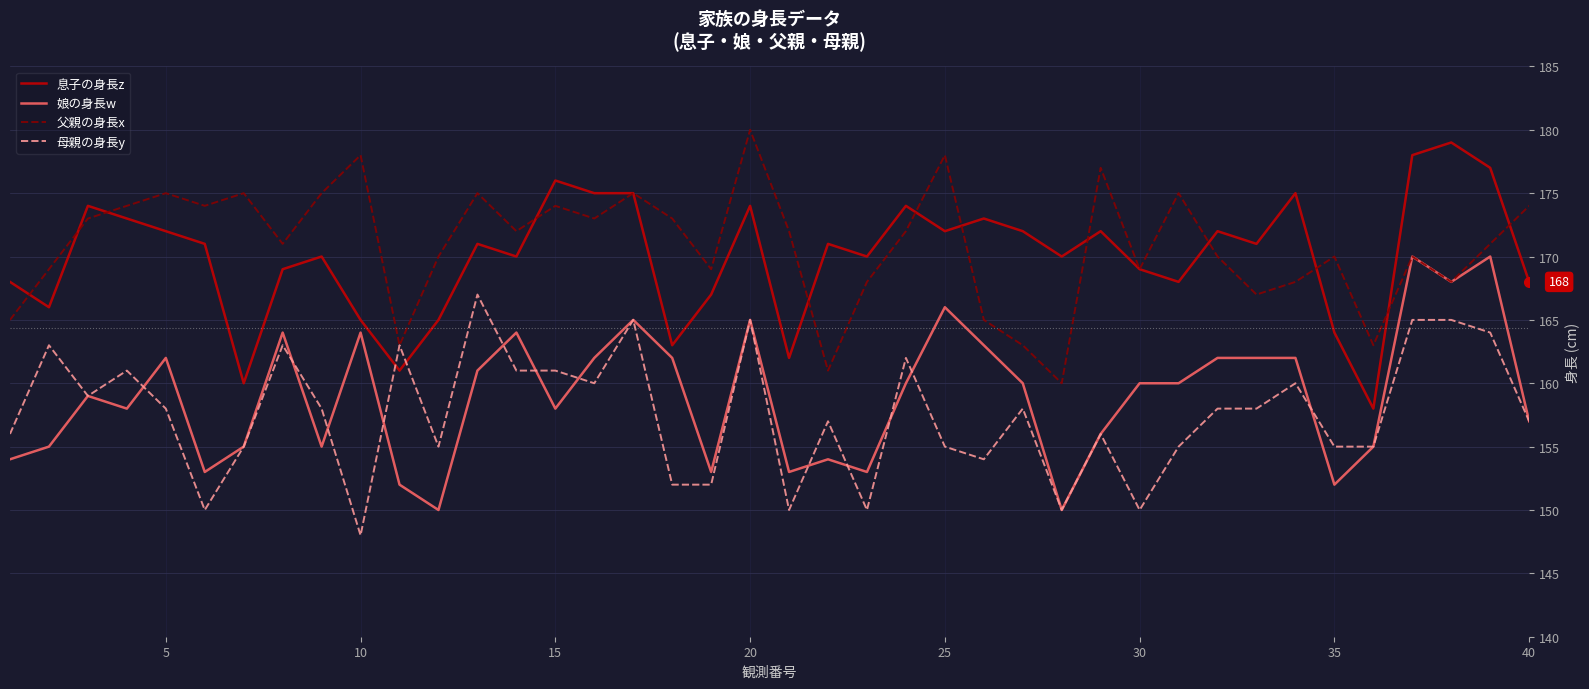

What is the difference between the maximum and minimum values in the 息子の身長z series?

21